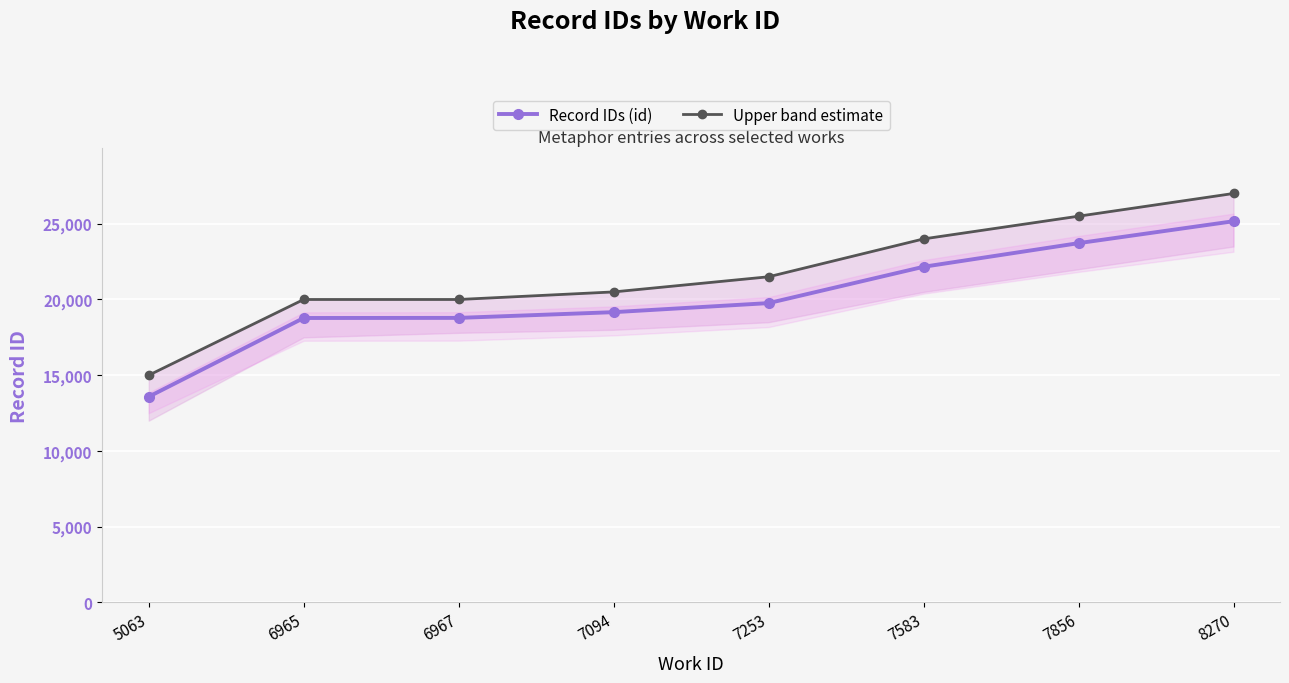

Reading left to right, transcribe all the data shown in this chart.

Record IDs (id): 13580	18778	18785	19163	19761	22160	23720	25167
Upper band estimate: 15000	20000	20000	20500	21500	24000	25500	27000